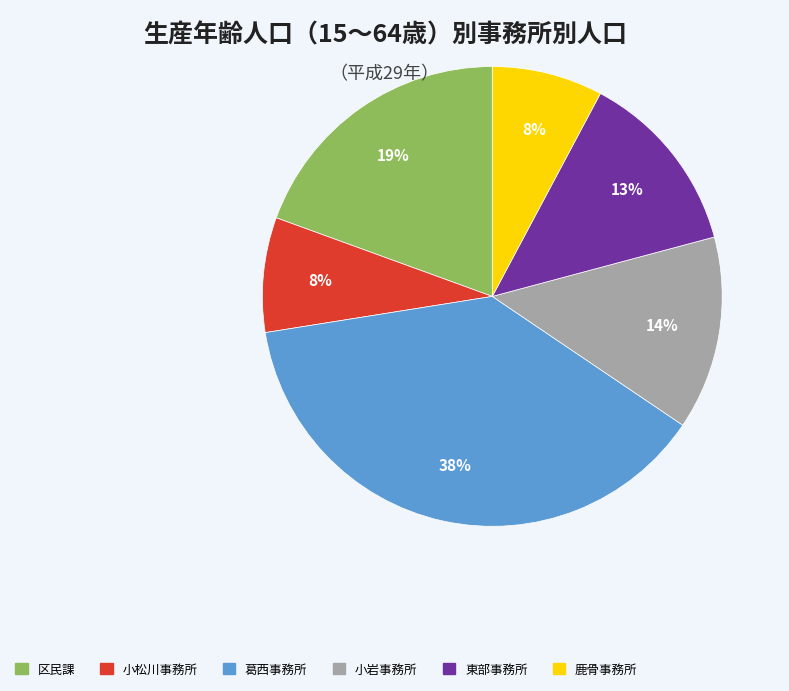

Which has a higher value, 小松川事務所 or 小岩事務所?

小岩事務所